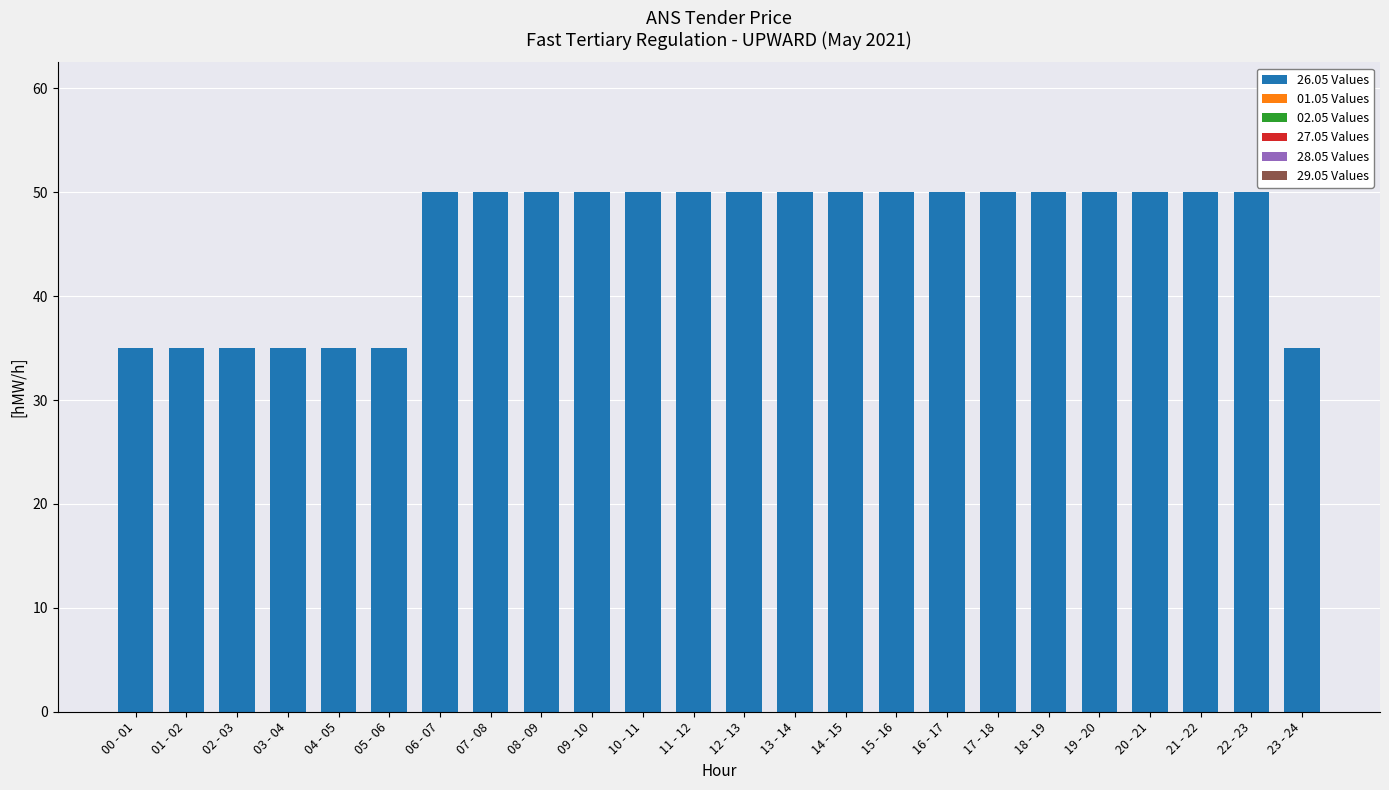

Reading right to left, transcribe all the data shown in this chart.

35	50	50	50	50	50	50	50	50	50	50	50	50	50	50	50	50	50	35	35	35	35	35	35